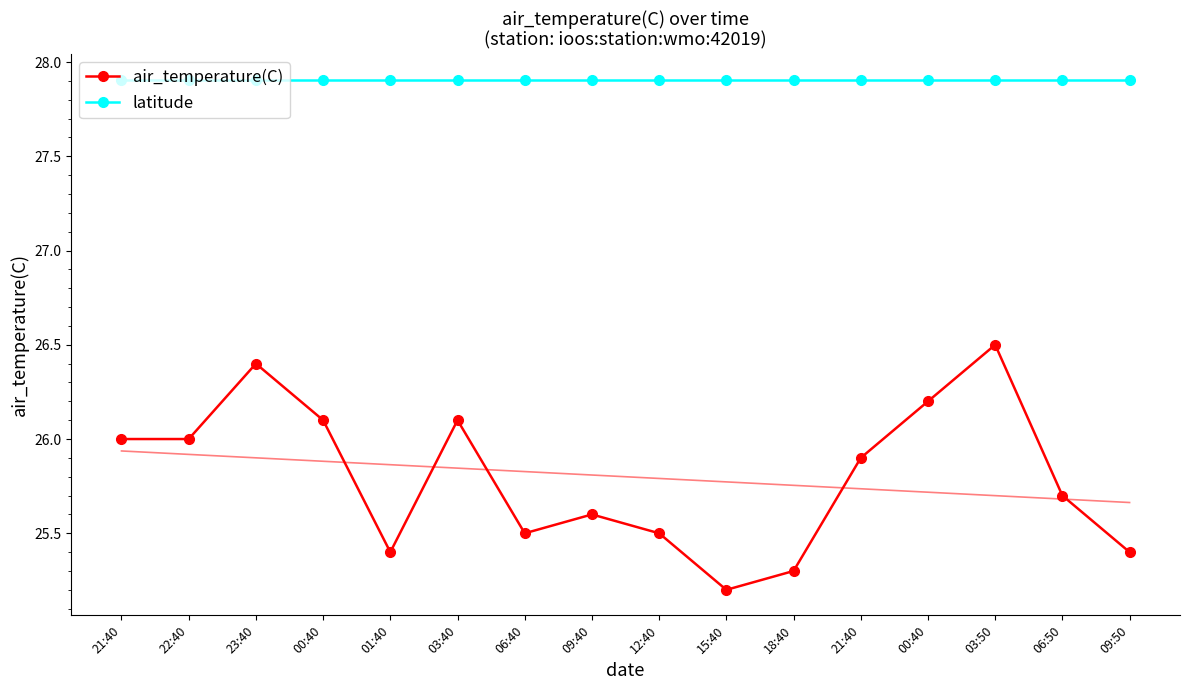

What is the sum of the latitude values at 15:40 and 21:40?

55.8